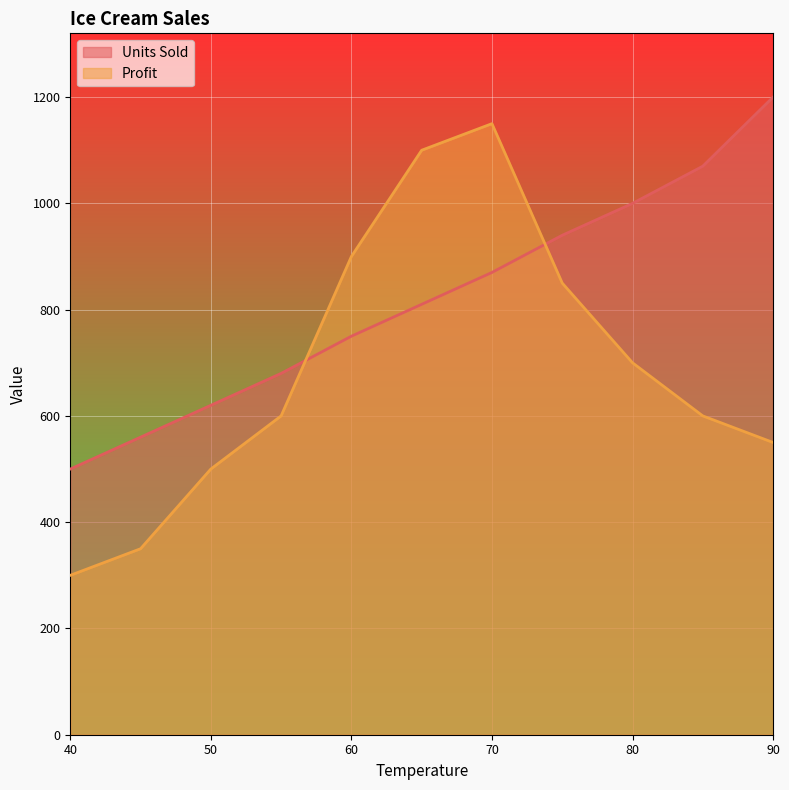

At which category is the sum across all series the highest?

70